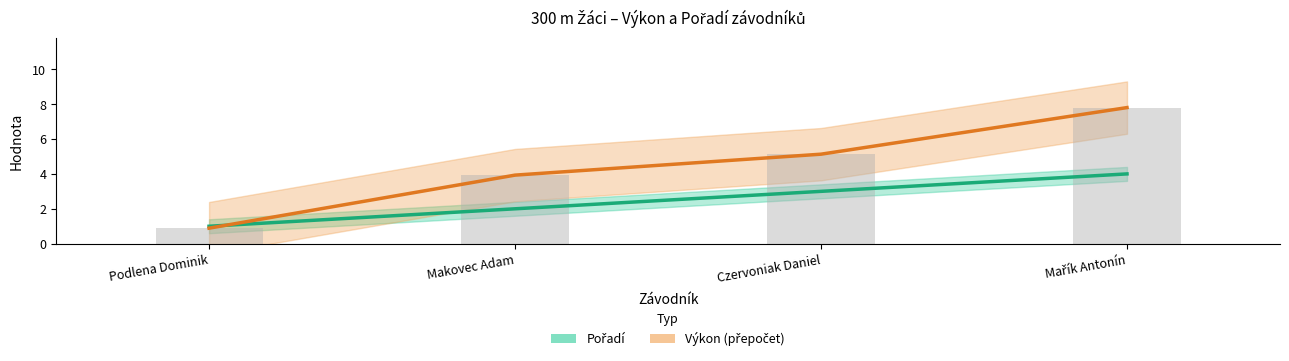

Count the Pořadí values in the range 2 to 4.

3